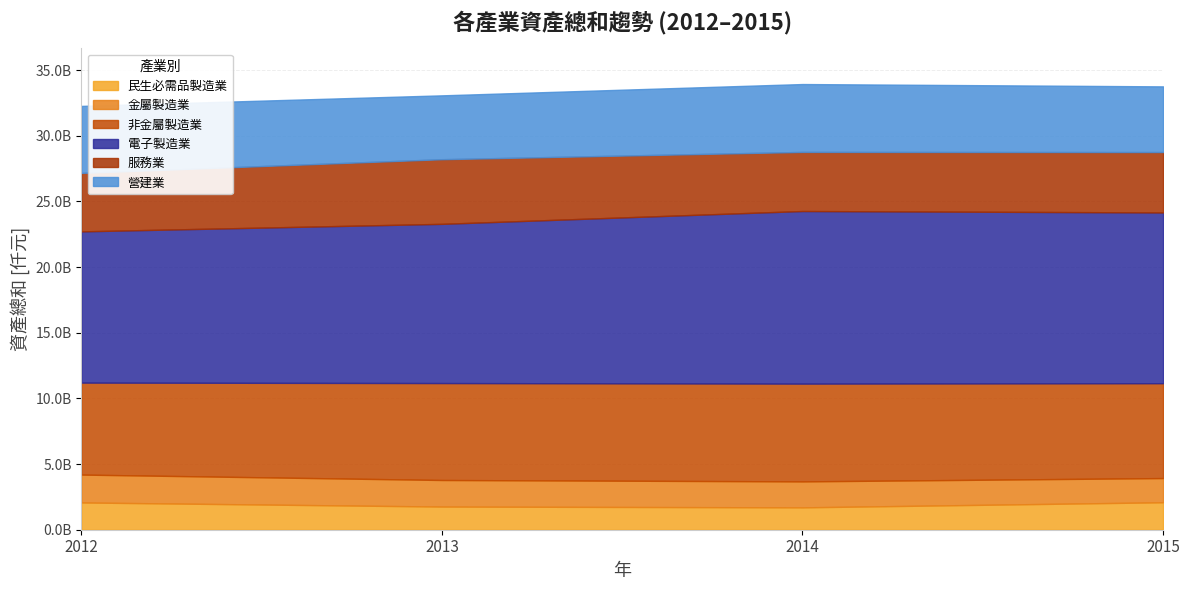

True or false: 服務業 and 民生必需品製造業 intersect in this chart.

False